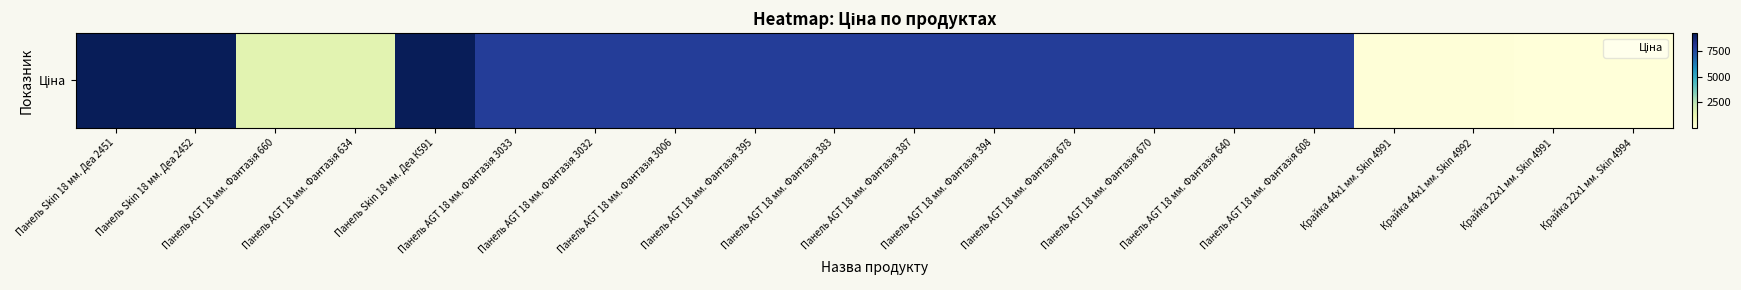

What is the difference between the maximum and second lowest values?

9130.0